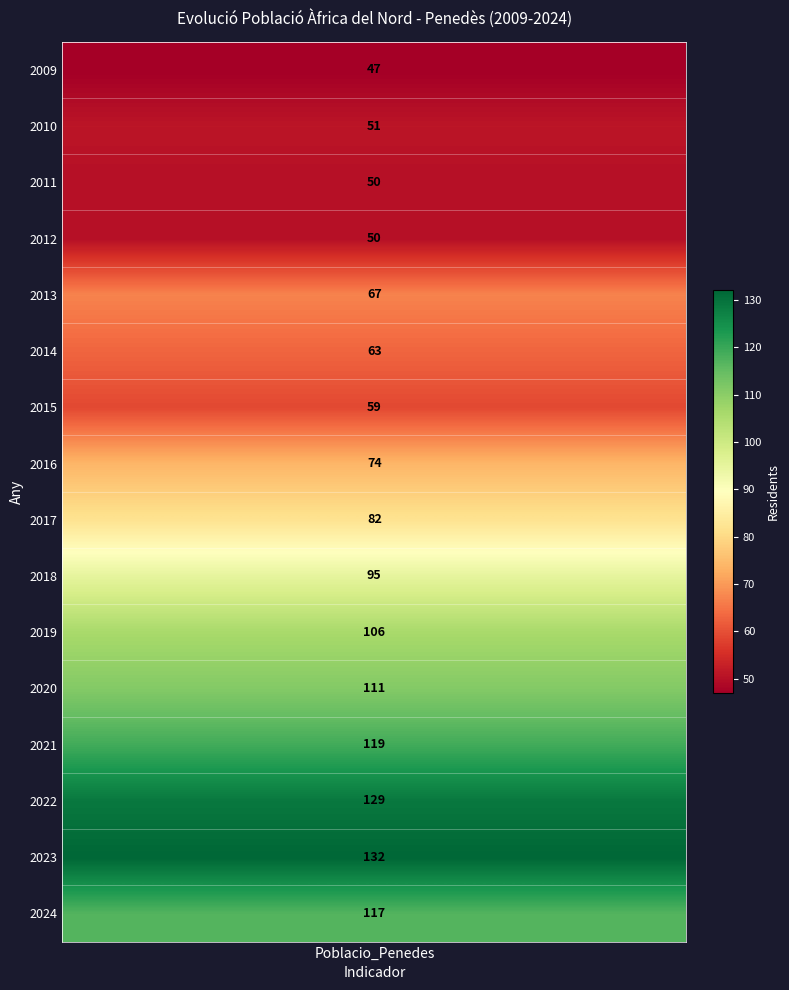

The 2019 series shows -33 at 1. True or false?

False